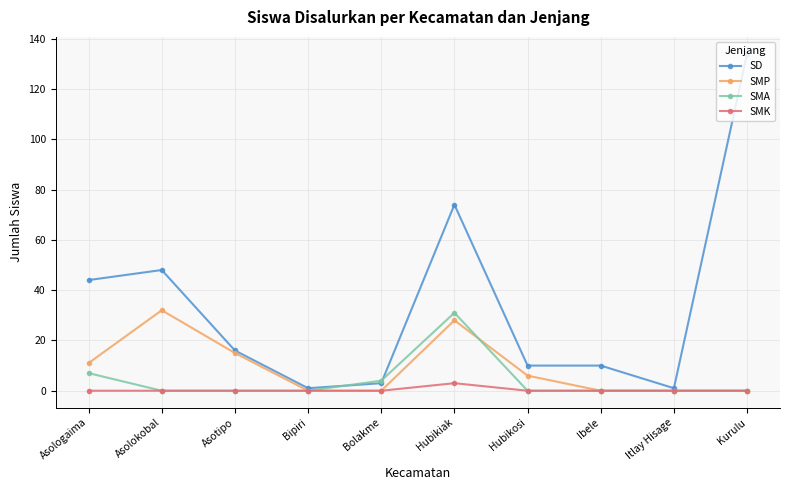

What is the total value across all series at Hubikosi?

16